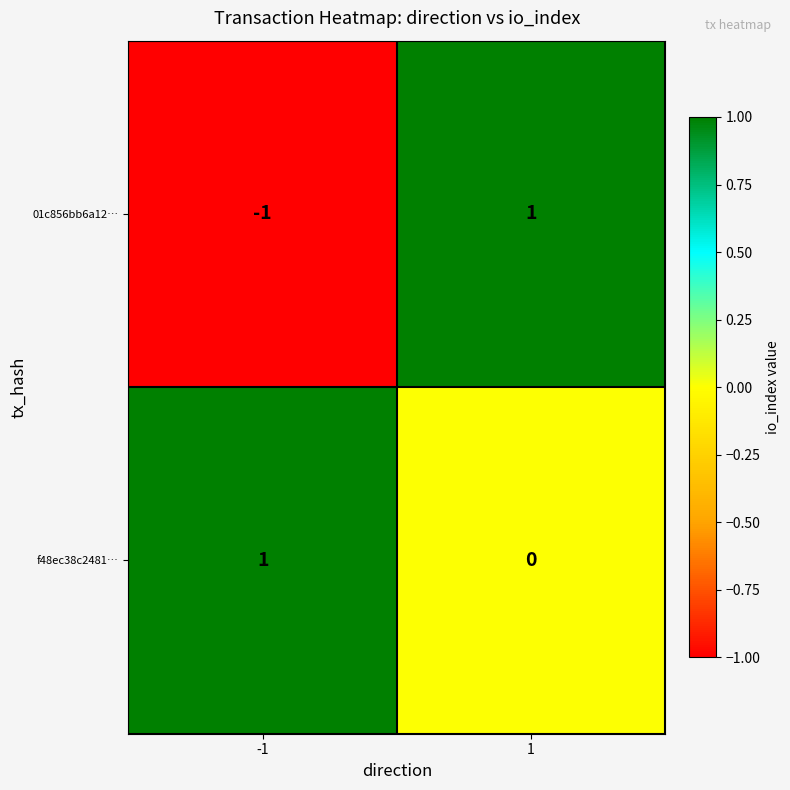

How many values in 01c856bb6a12… are below zero?

1